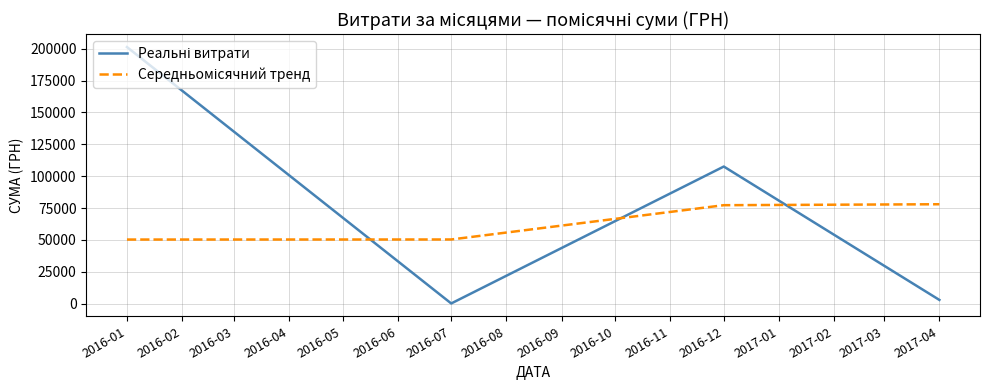

How many categories are shown in the chart?

4